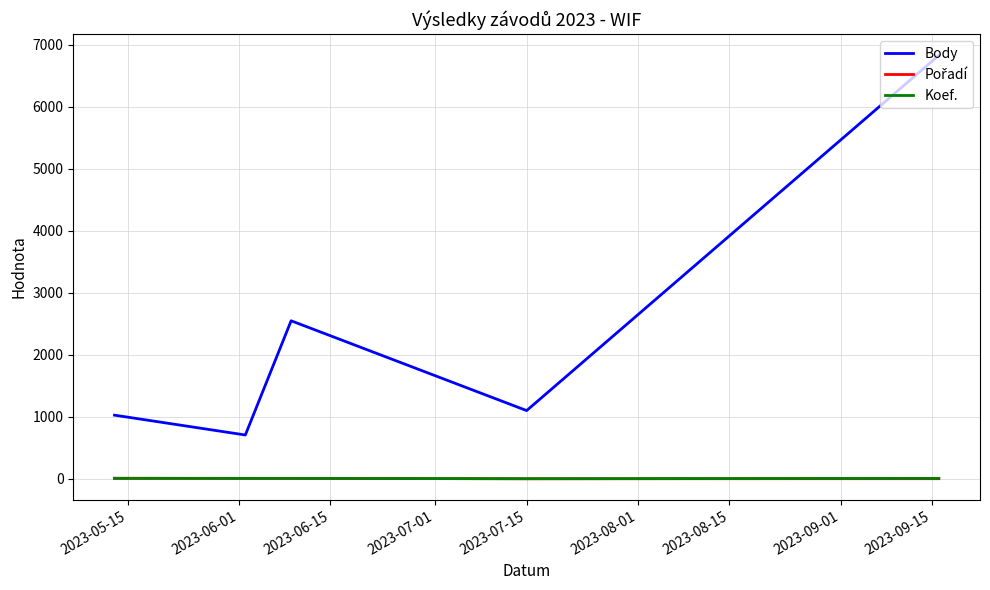

True or false: Koef. and Body cross at least once.

False